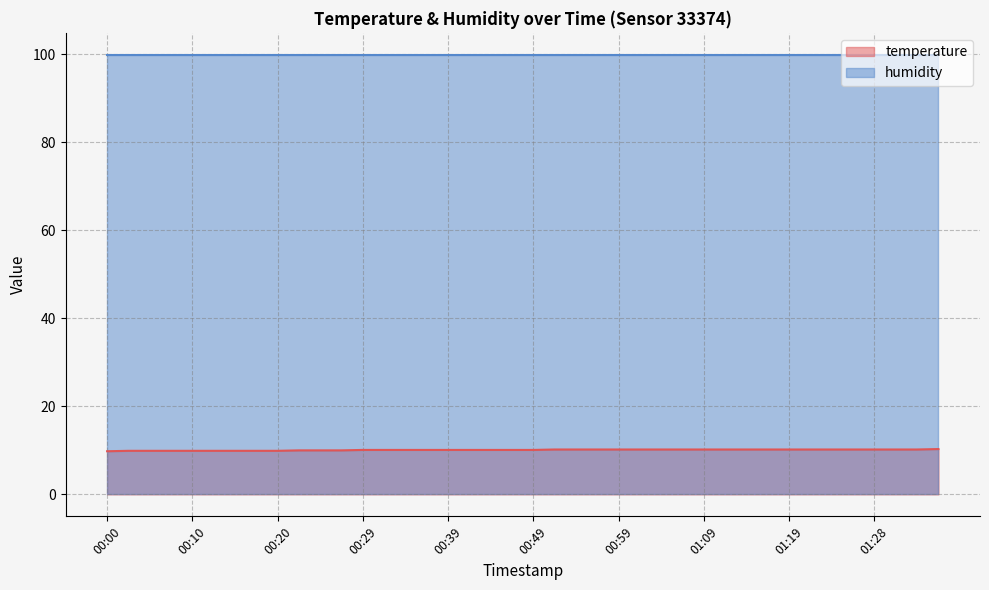

The chart shows a value of 10.1 at 00:47. True or false?

True